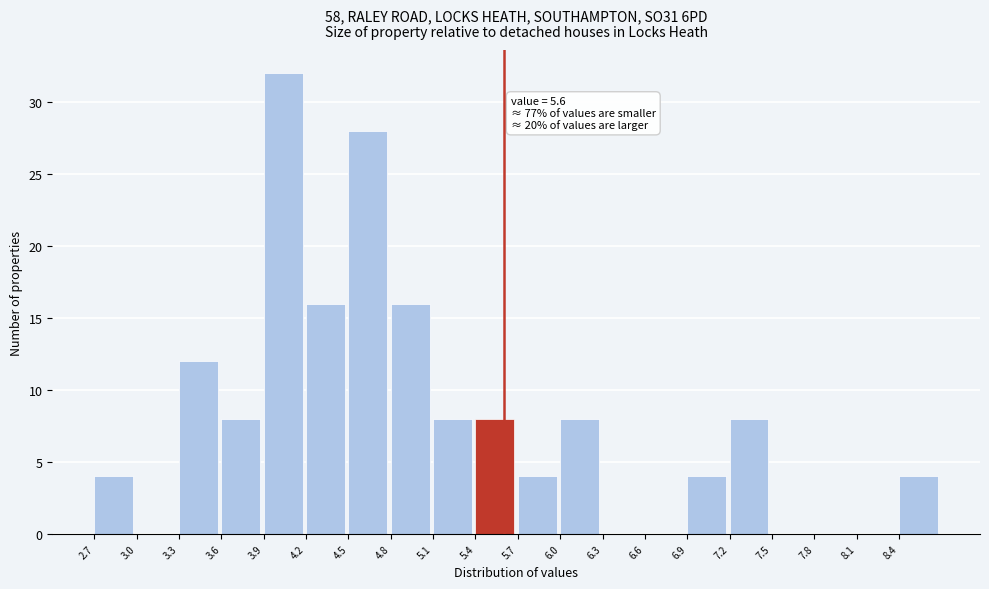

Over which range of the x-axis is the bar tallest?

3.9 to 4.2